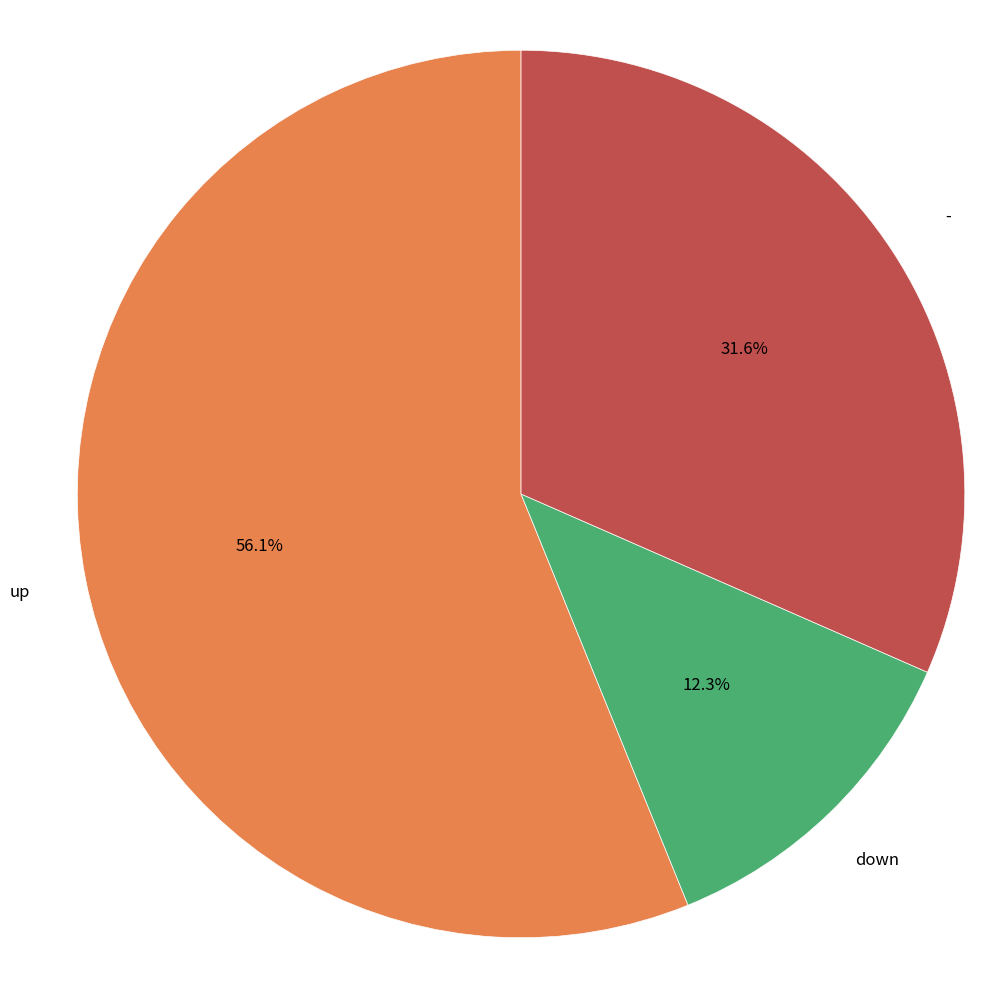

Which category has the smallest portion of the pie?

down